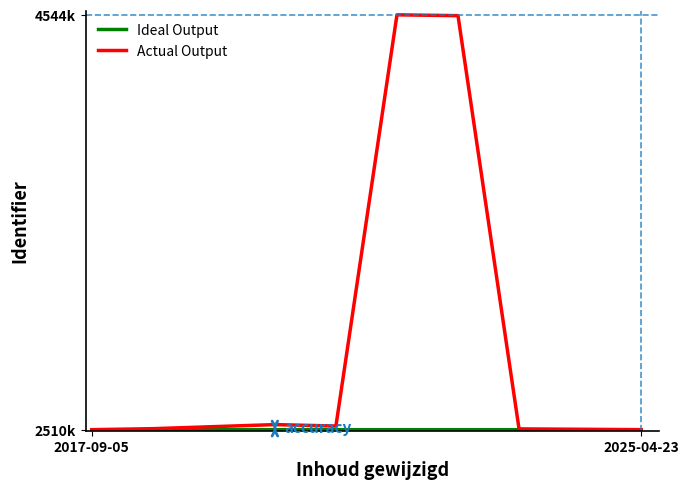

Does the chart have visible grid lines?

No